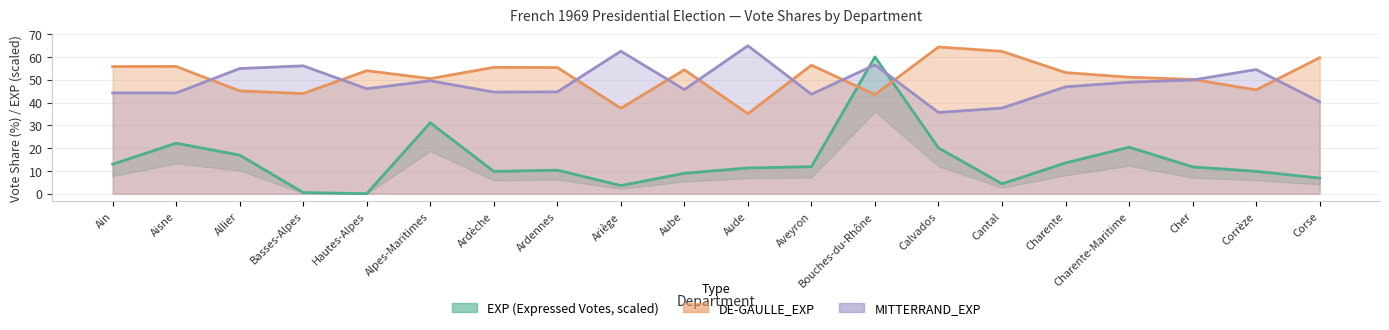

At how many categories does at least one series exceed 53?

17